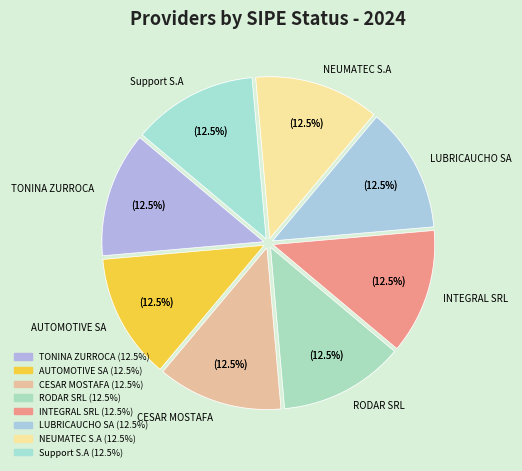

True or false: IMPORTADORA DE NEUMATICOS RODAR SRL accounts for 4% of the total.

False